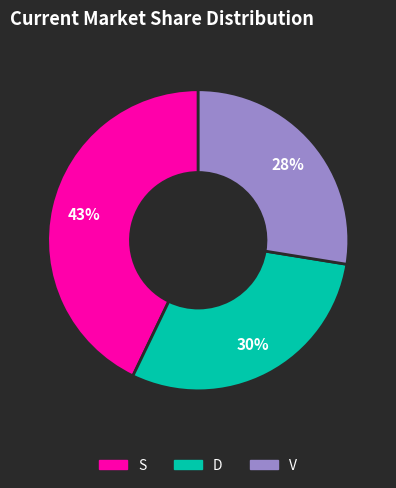

Does any single category account for the majority?

No